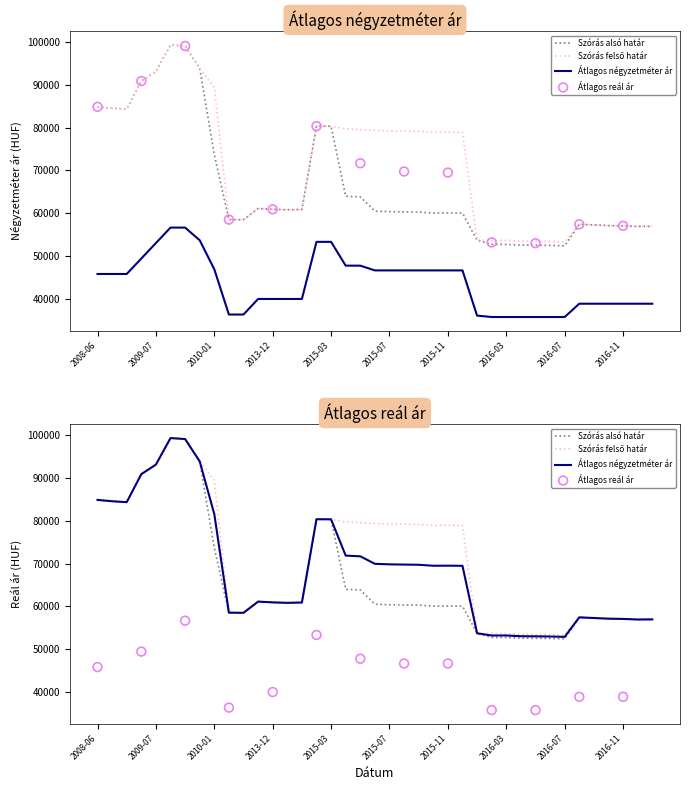

At which category is the sum across all series the highest?

2009-08